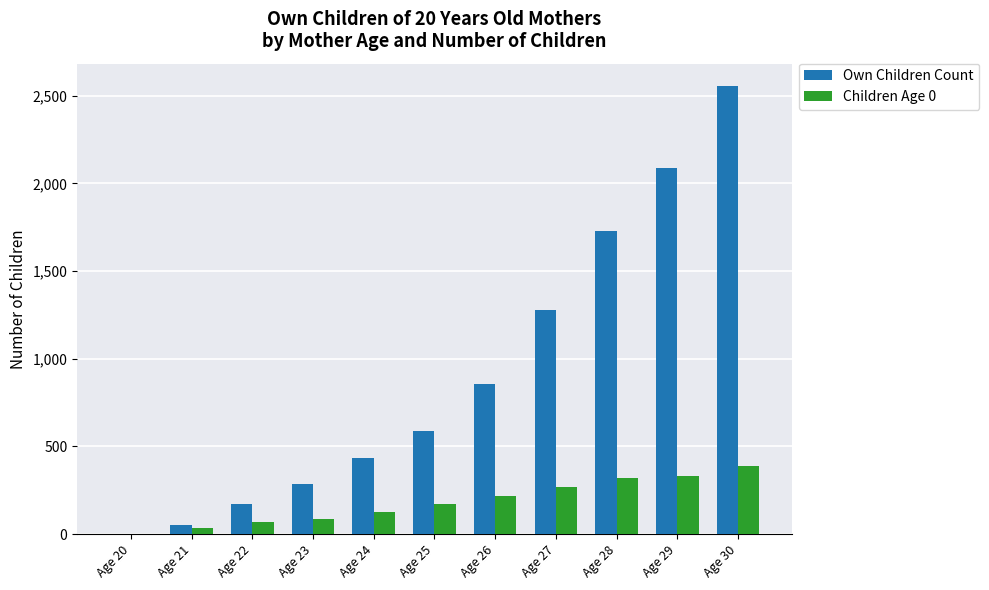

What is the sum of the Children Age 0 values at Age 23 and Age 28?

406